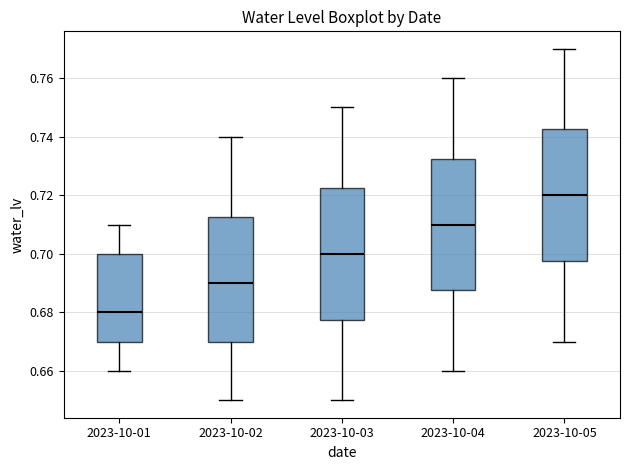

Where is the upper edge of the box for 2023-10-02 on the y-axis? The values are not printed on the chart, so give them approximately, as read against the axis.

0.712